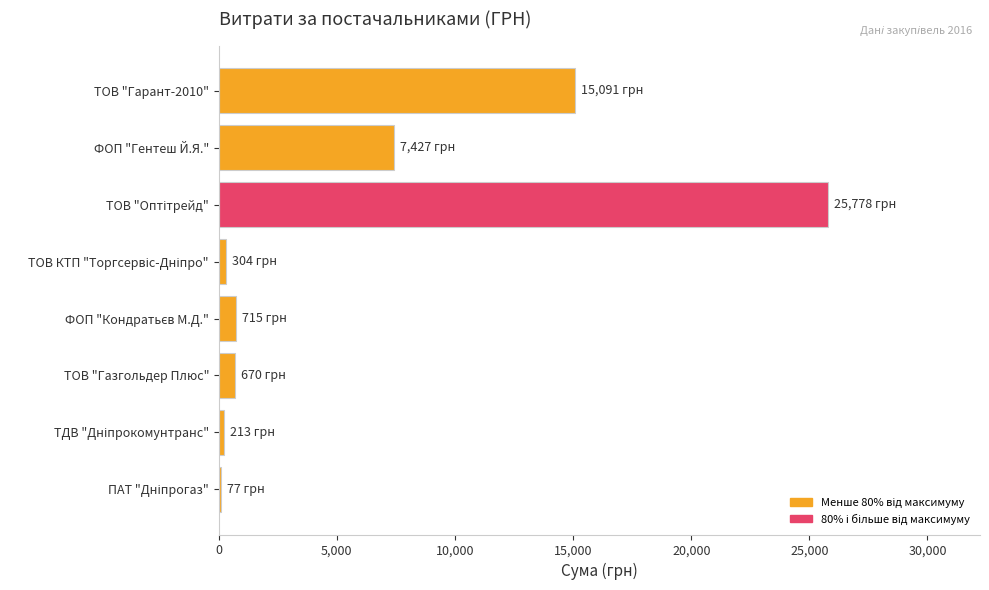

What is the sum of all values?

50275.0